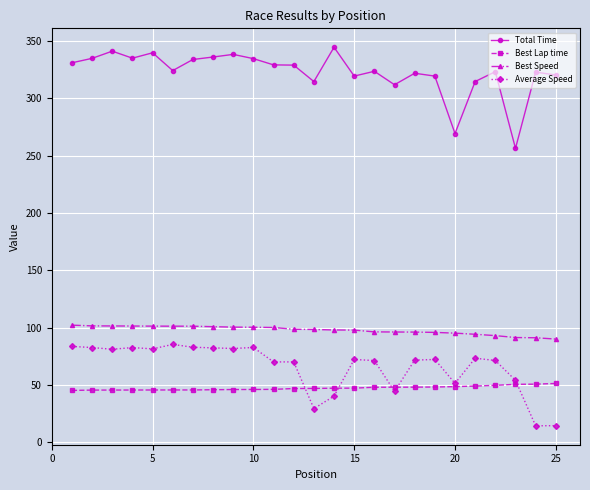

What is the sum of all Average Speed values?

1645.0